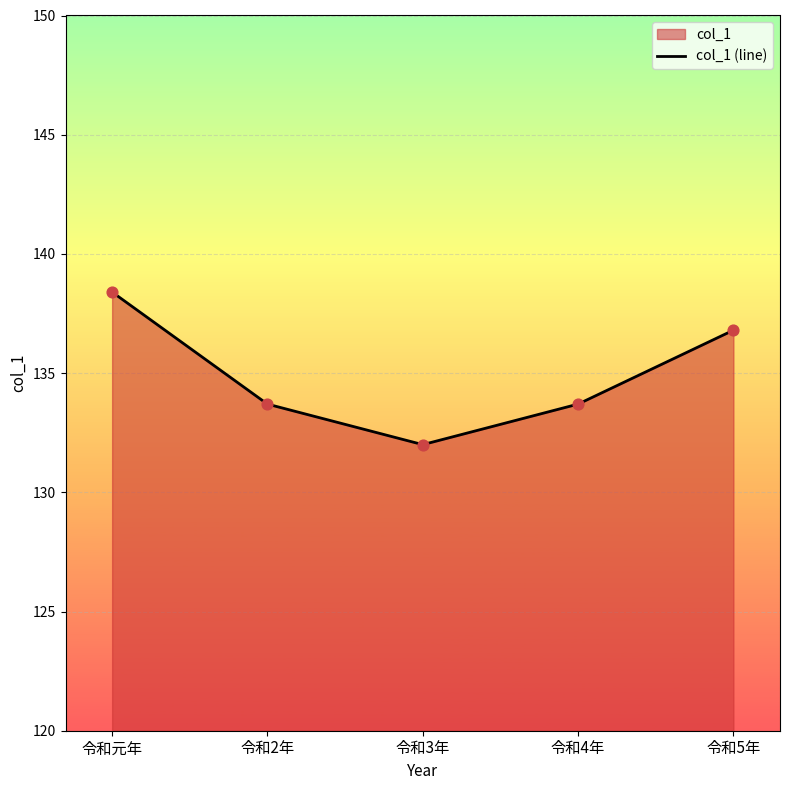

Approximately how many times larger is the value at 令和5年 compared to 令和元年?

1.0